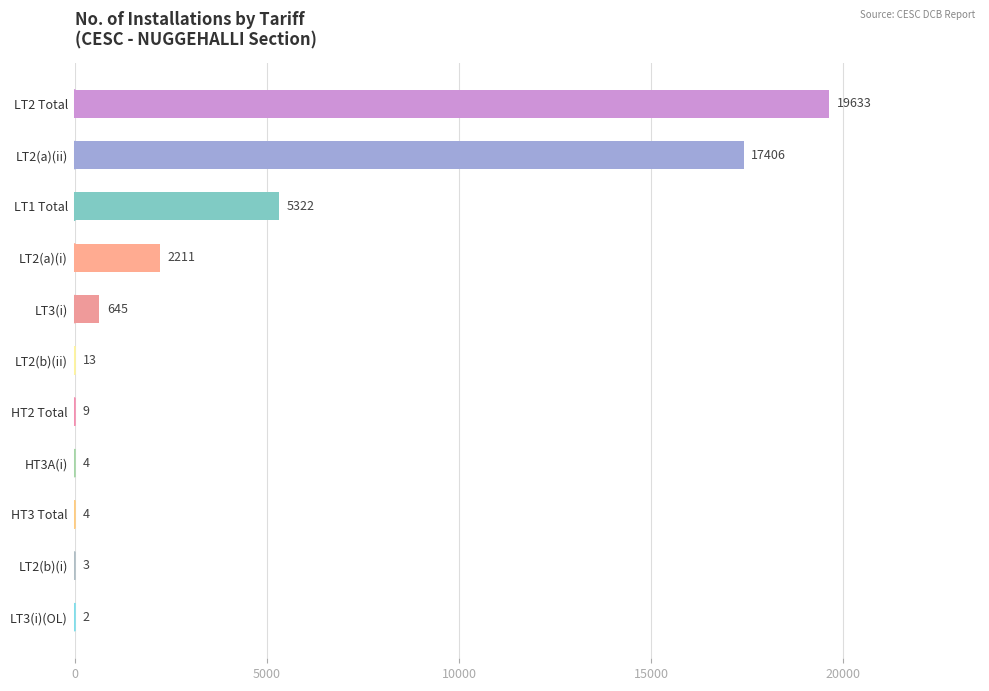

What is the greatest value displayed?

19633